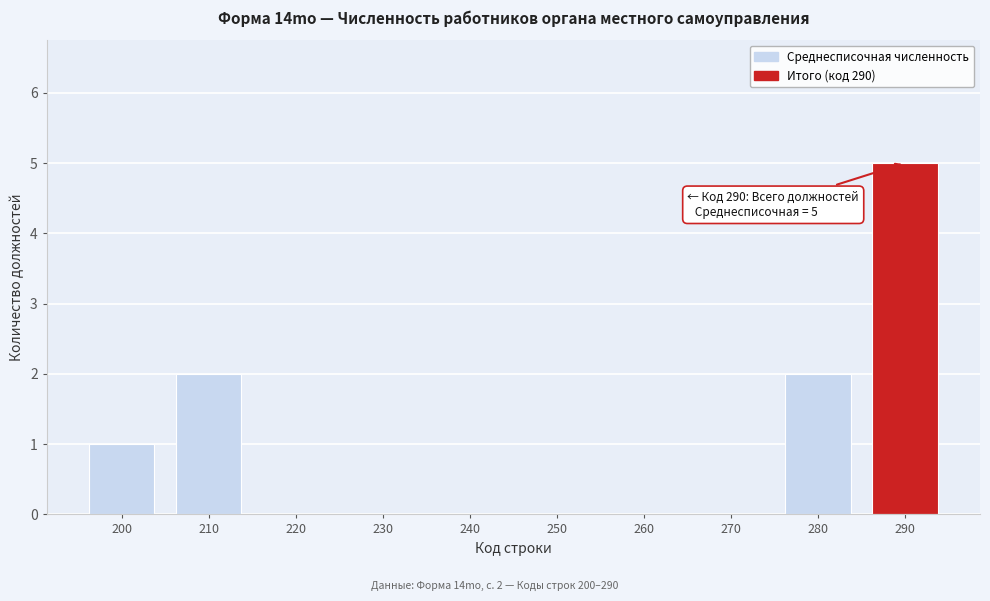

Reading left to right, transcribe all the data shown in this chart.

200=1	210=2	220=0	230=0	240=0	250=0	260=0	270=0	280=2	290=5